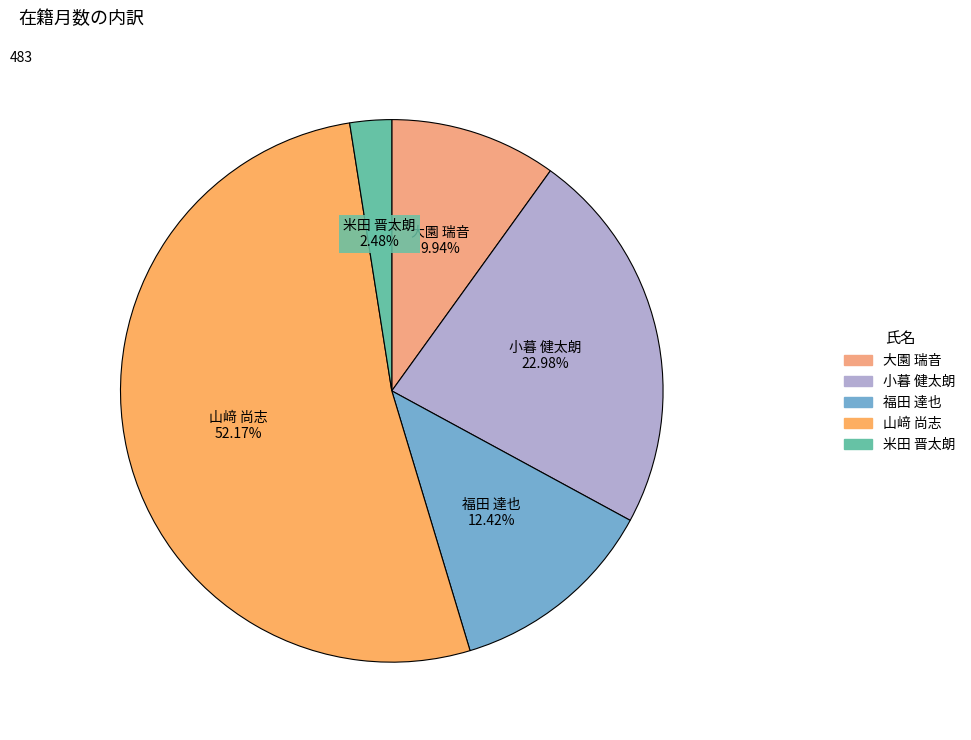

Which slice is the largest?

山﨑 尚志